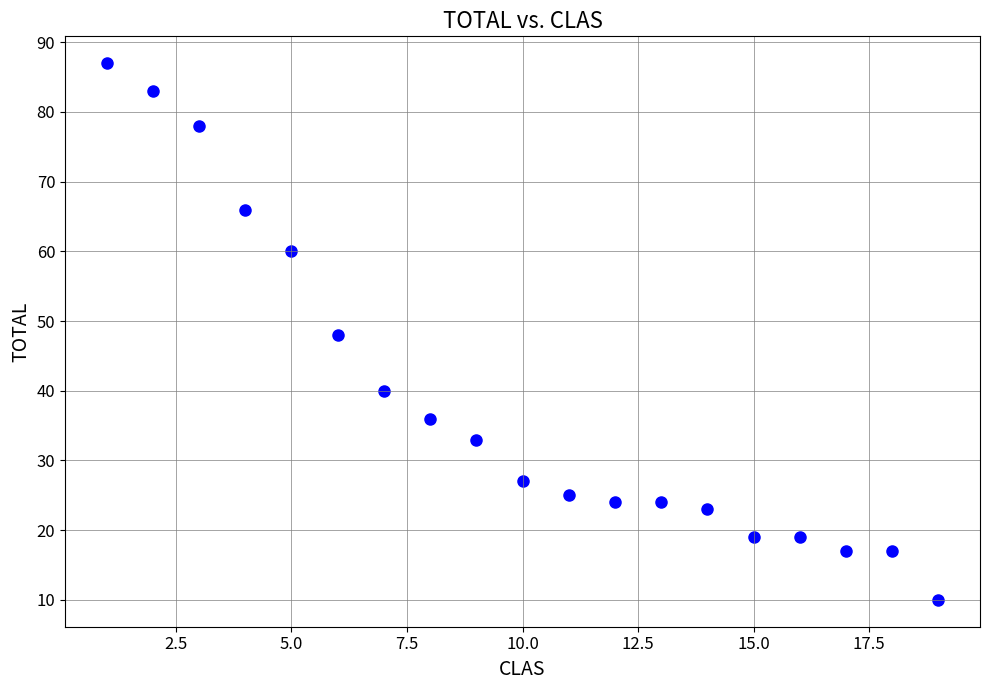

What is the range of Y values (max minus min)?

77